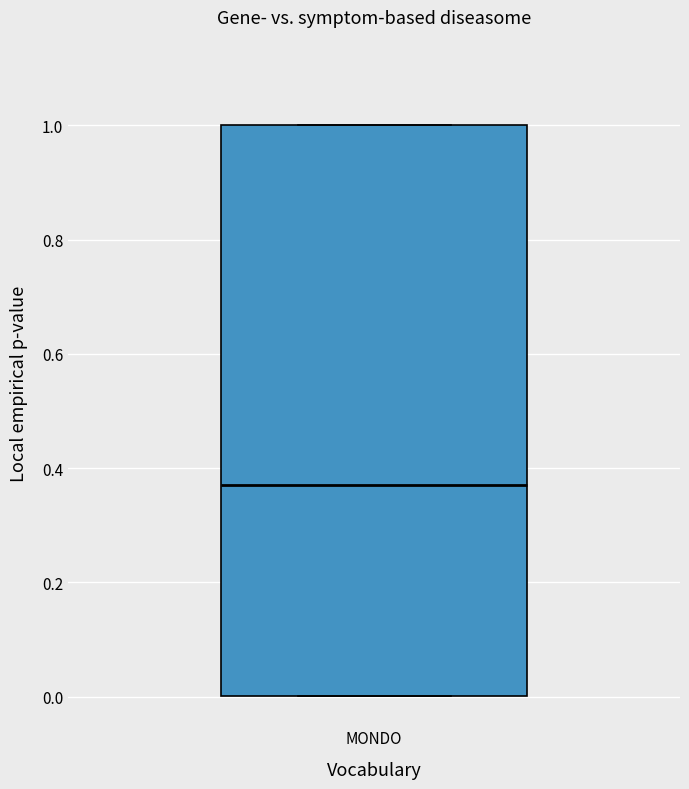

Read this box plot against the y-axis: the position of the median line, the range covered by the box, and the ends of both whiskers. The values are not printed on the chart, so give them approximately, as read against the axis.

median 0.38, box 0.00 to 1.00, whiskers 0.00 to 1.00